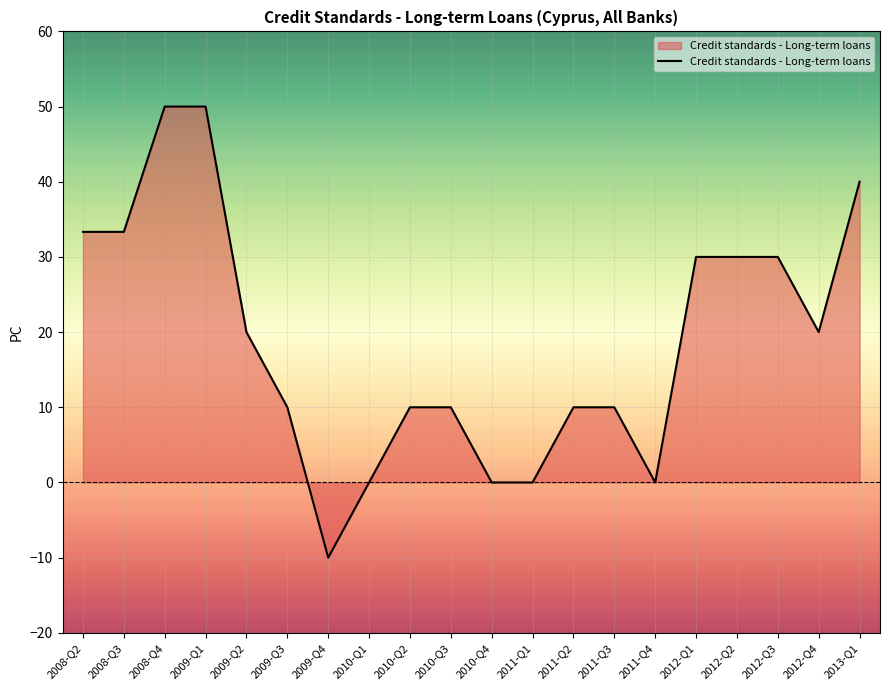

Approximately how many times larger is the value at 2009-Q1 compared to 2010-Q3?

5.0